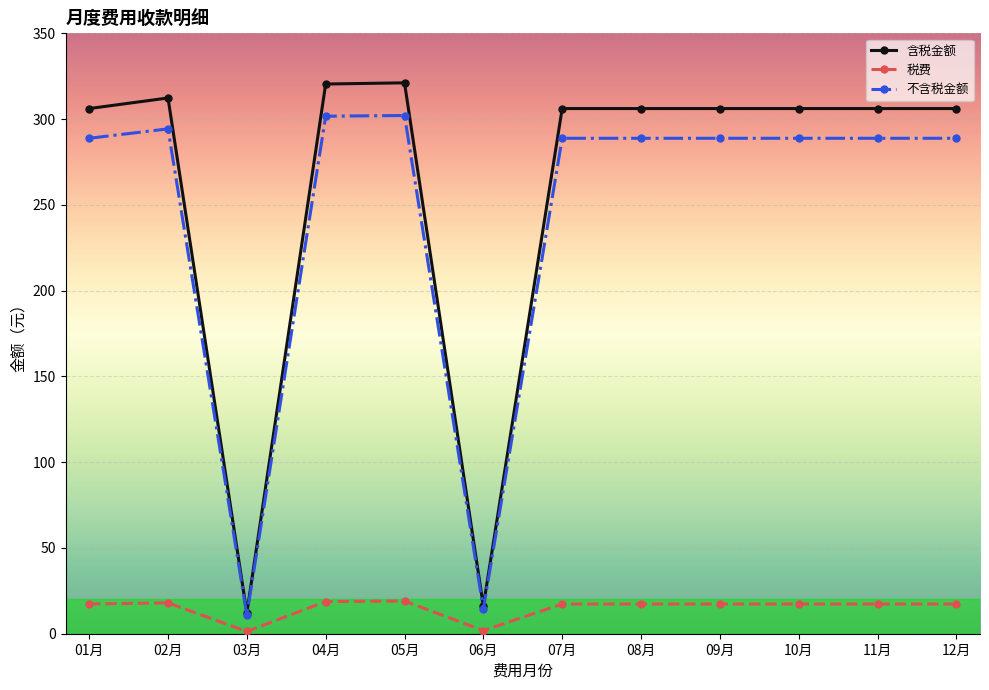

What is the value of the 不含税金额 point at the 7th from the left?

288.8